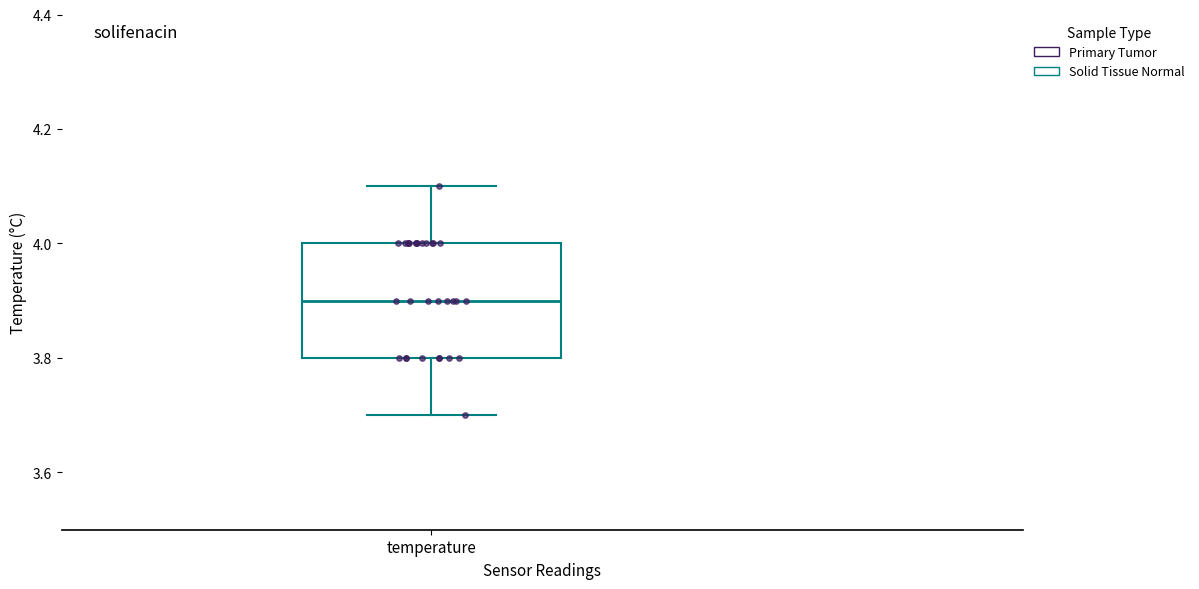

Where does the upper whisker of the box for temperature end on the y-axis? The values are not printed on the chart, so give them approximately, as read against the axis.

4.1